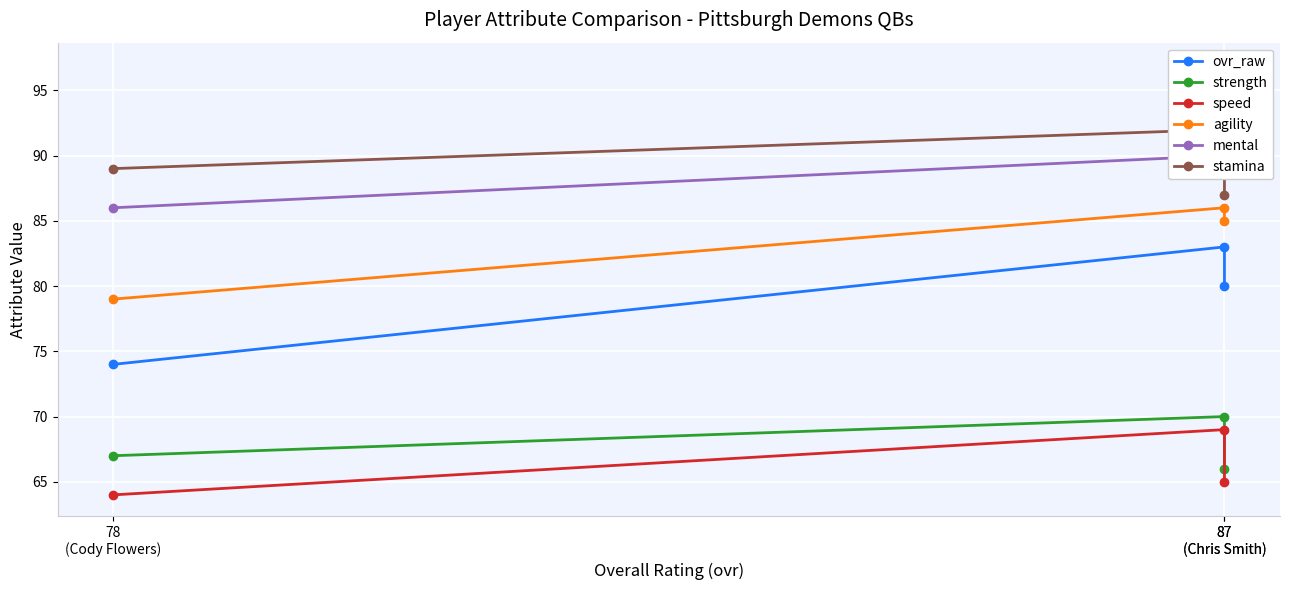

What is the total value across all series at 87
(Chris Smith)?

480